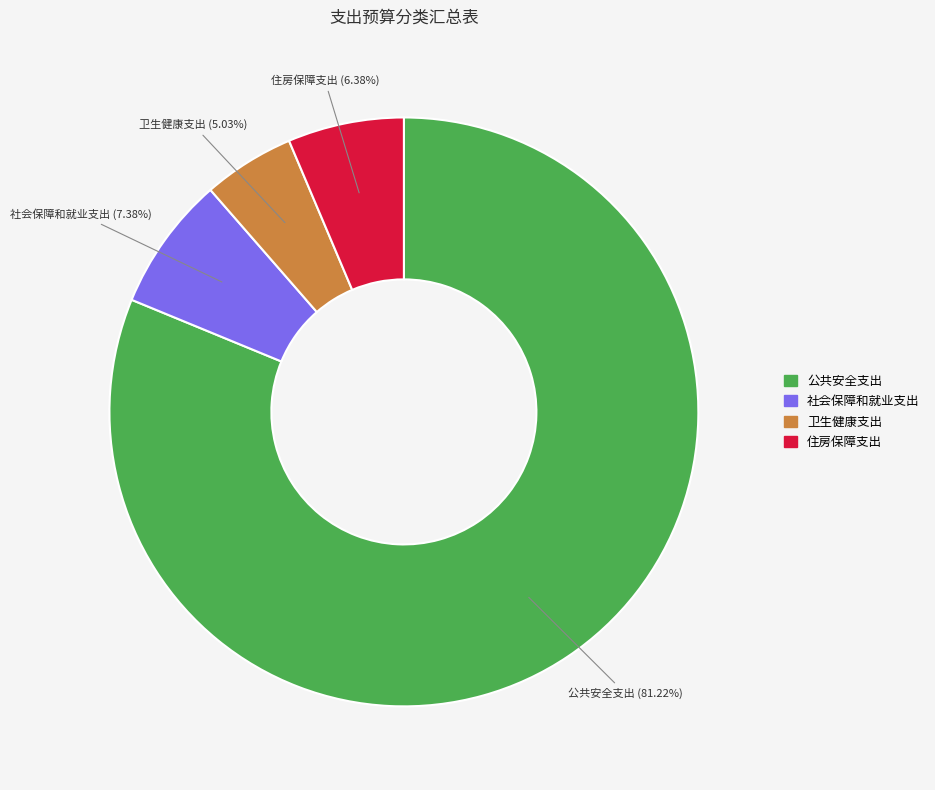

How many slices are in this pie chart?

4